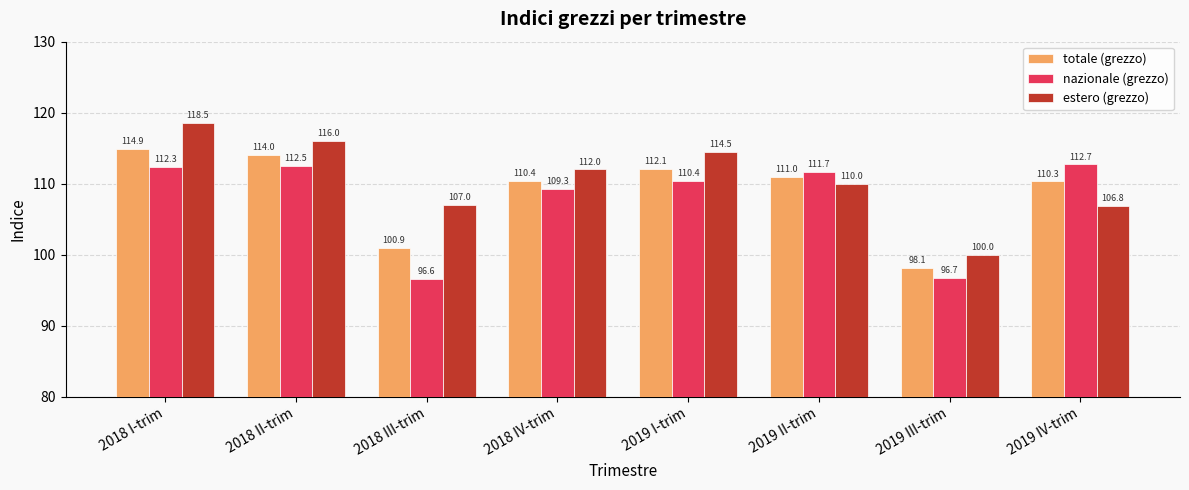

List the series in order of their peak value, lowest first.

nazionale (grezzo), totale (grezzo), estero (grezzo)